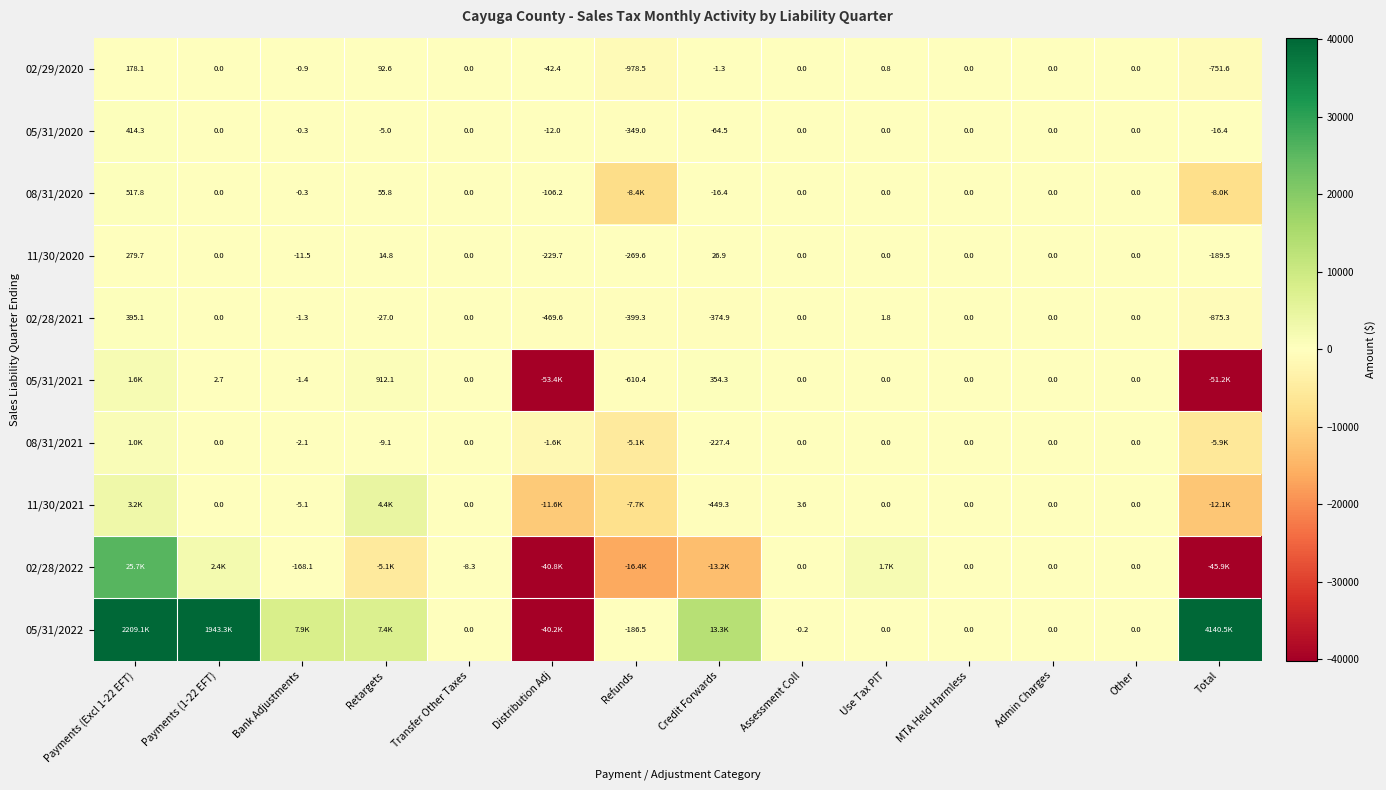

The value of 11/30/2020 at Transfer Other Taxes is 0.0. True or false?

True